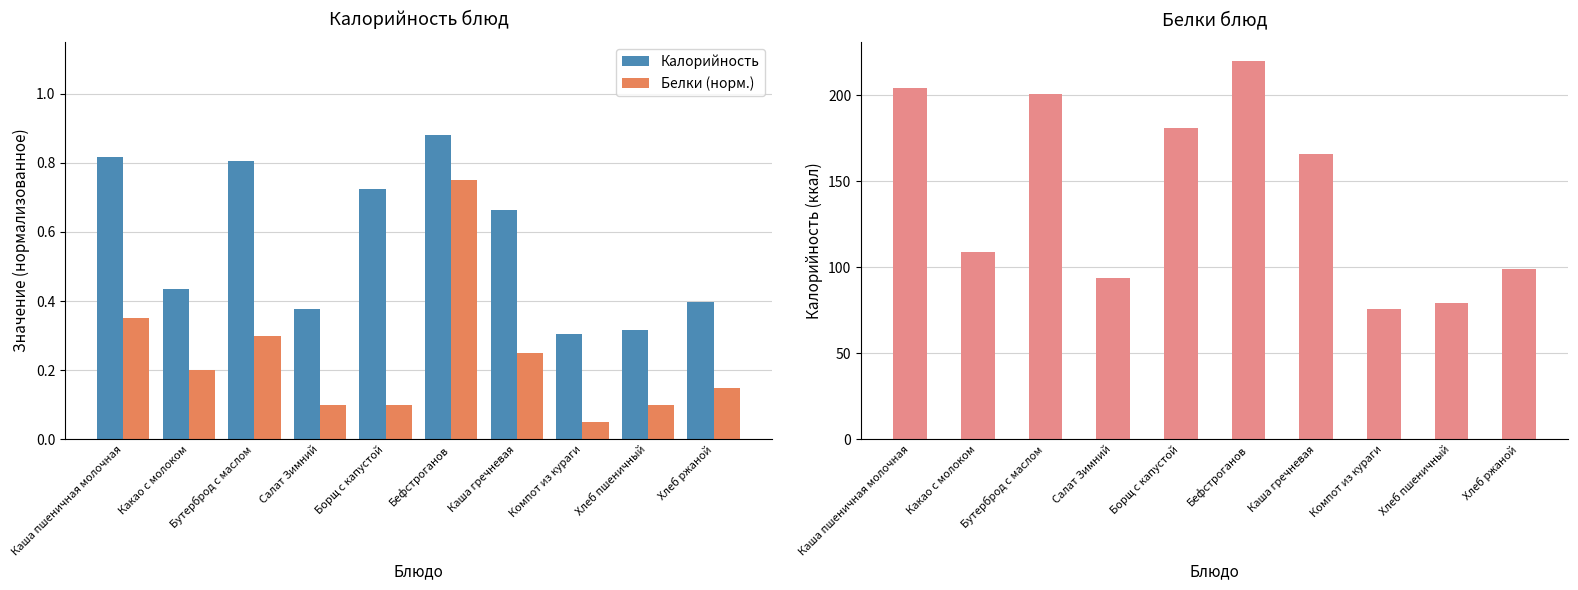

Are the bars horizontal?

No